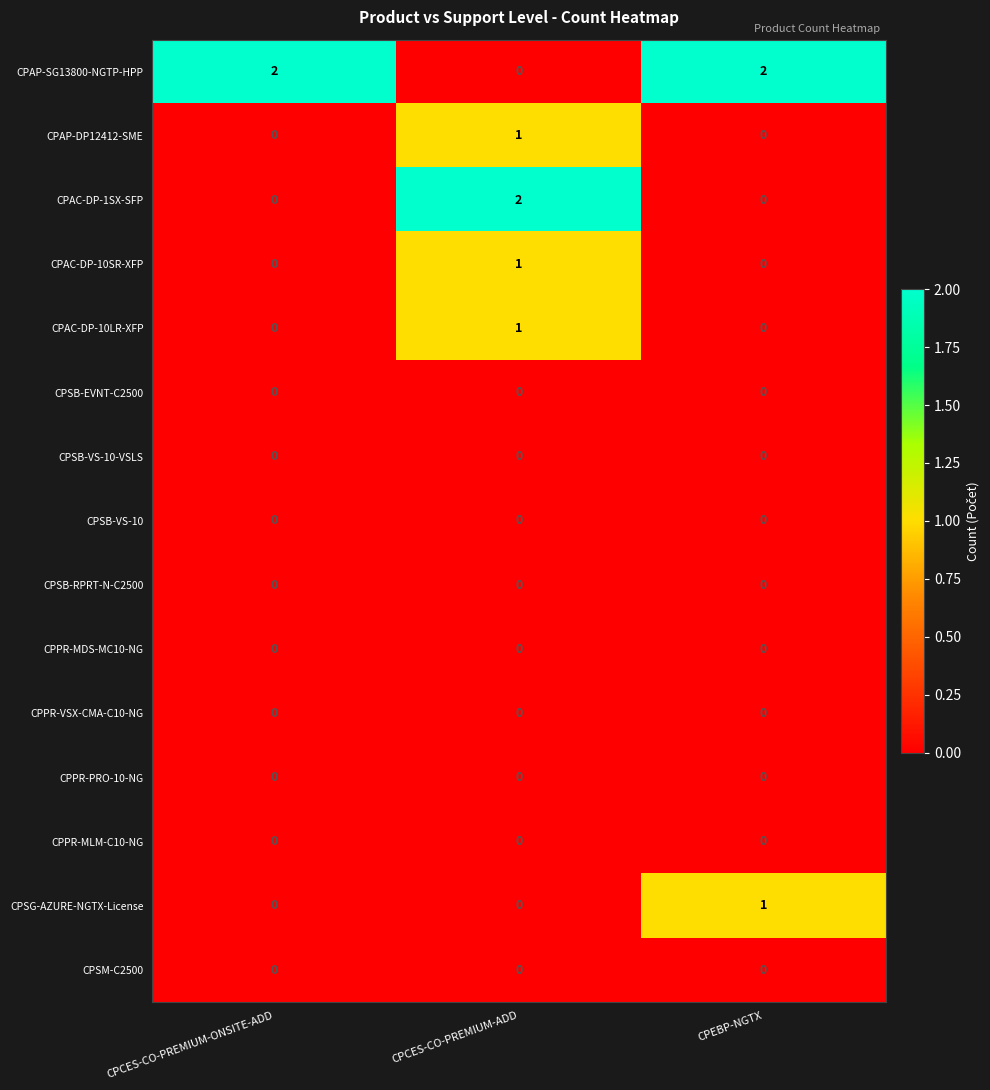

What is the total value across all series at CPCES-CO-PREMIUM-ADD?

5